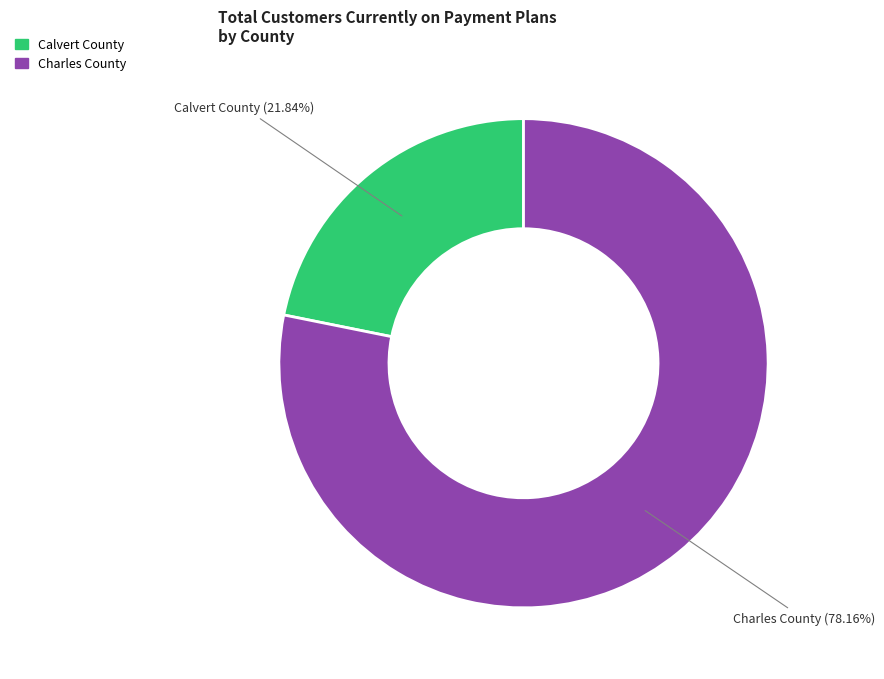

Is there a majority slice in this chart?

Yes